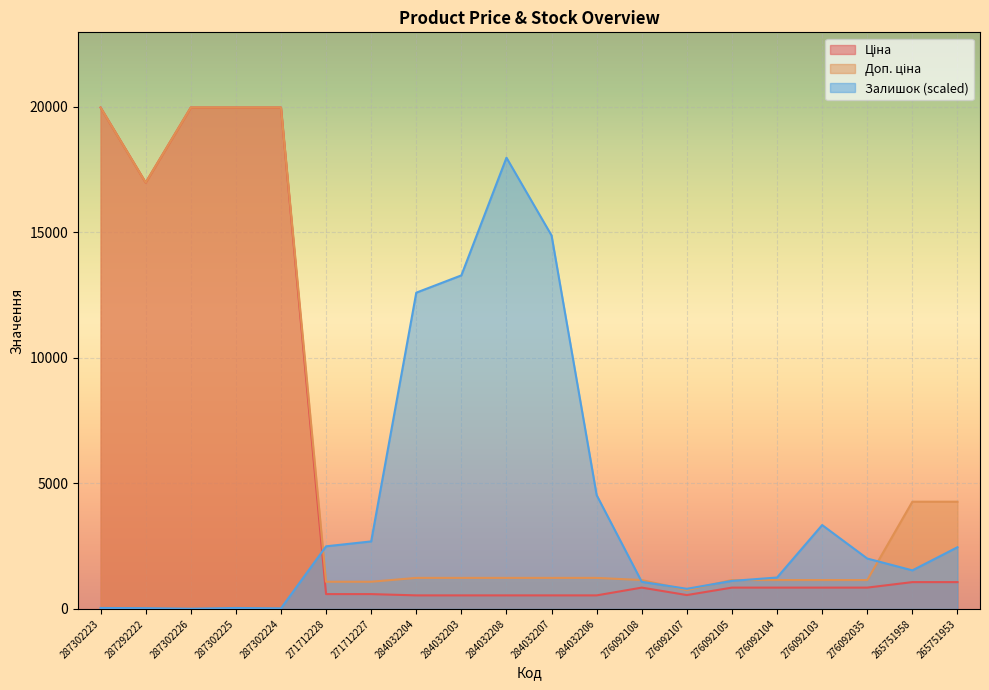

How many times do Залишок and Ціна cross each other?

1